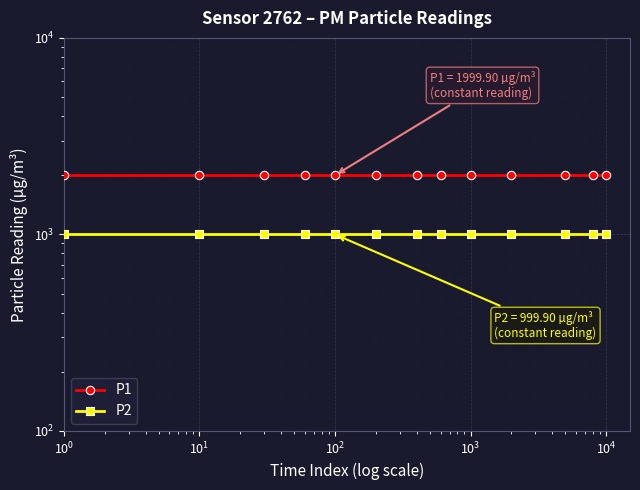

What is the approximate value of P1 at 12?

1999.9